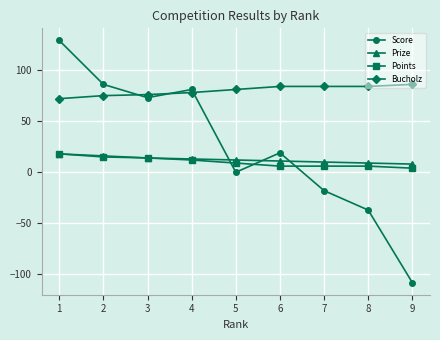

How many series are shown in this chart?

4